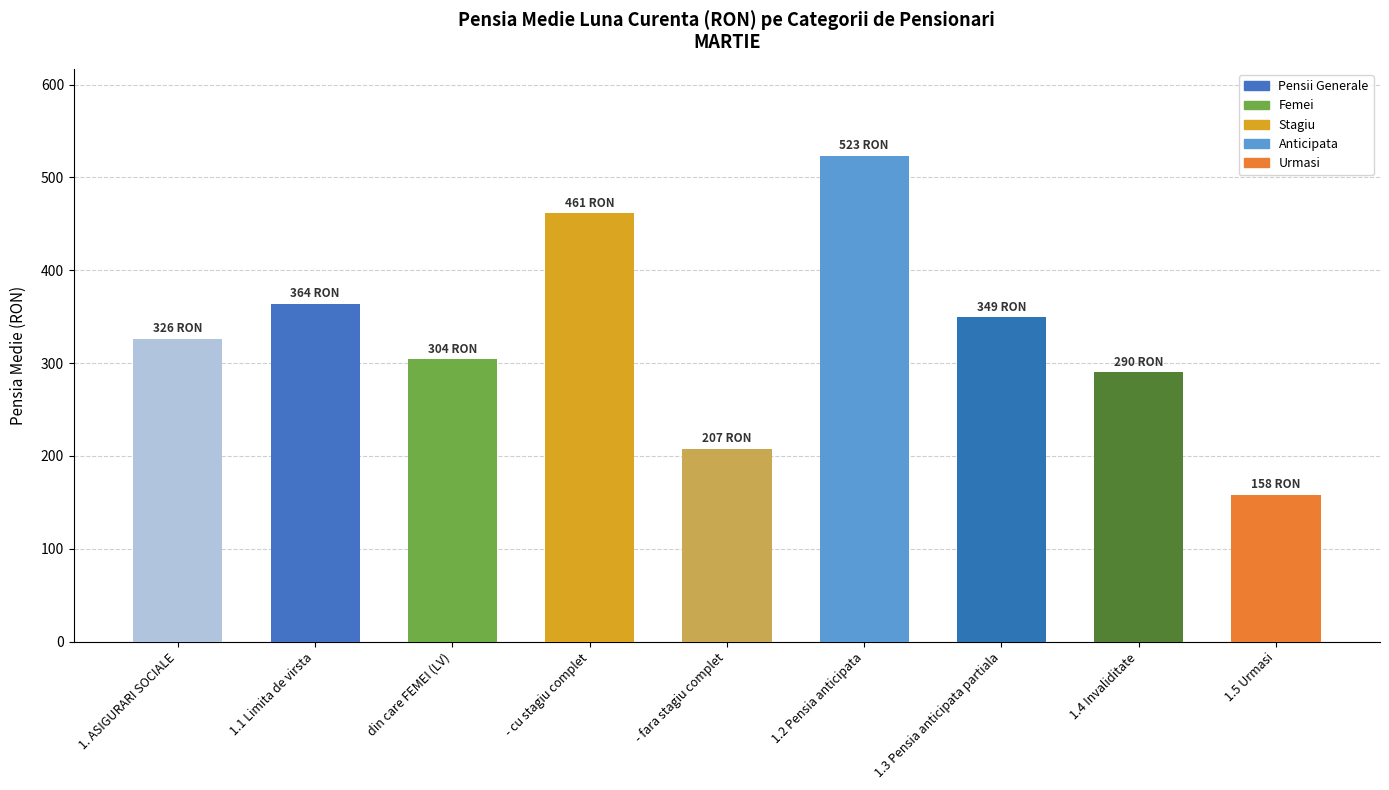

List the labels in order of value, smallest first.

1.5 Urmasi, - fara stagiu complet, 1.4 Invaliditate, din care FEMEI (LV), 1. ASIGURARI SOCIALE, 1.3 Pensia anticipata partiala, 1.1 Limita de virsta, - cu stagiu complet, 1.2 Pensia anticipata